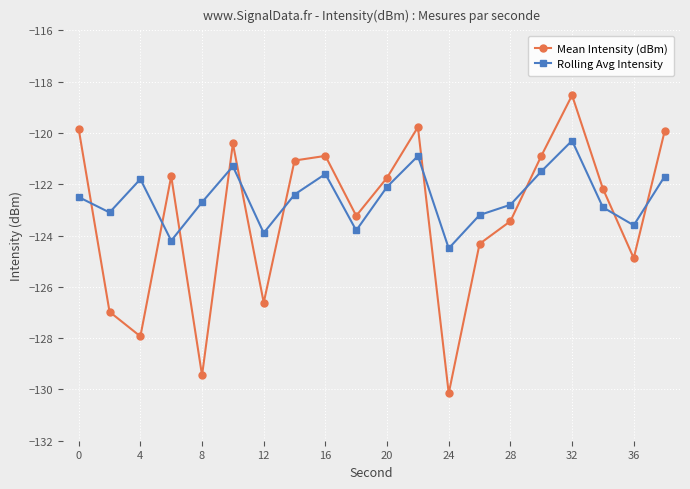

How many distinct data groups are displayed?

2